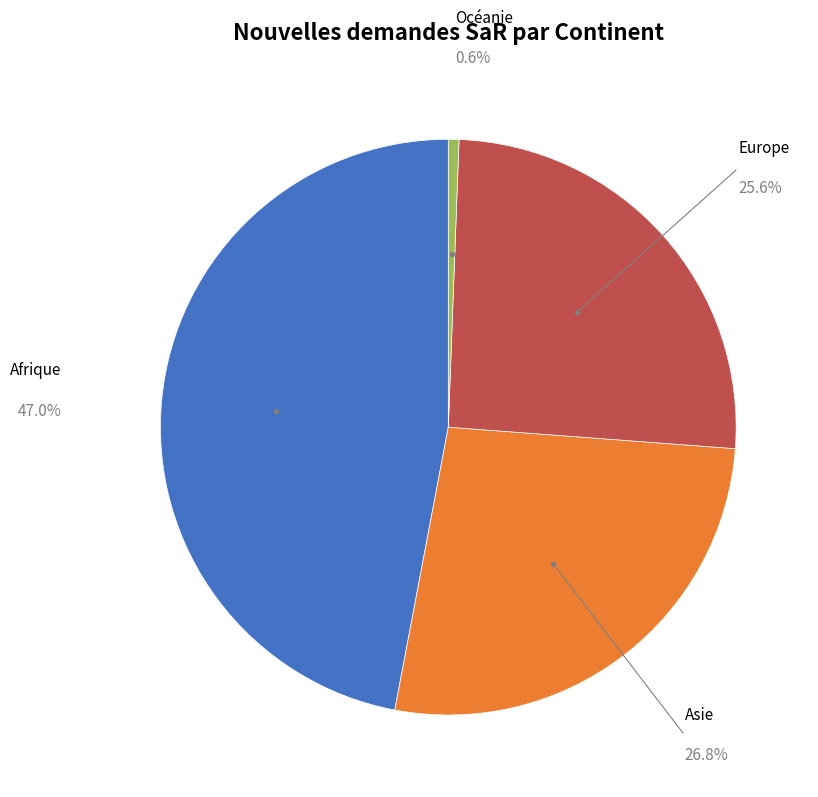

Does any single category account for the majority?

No